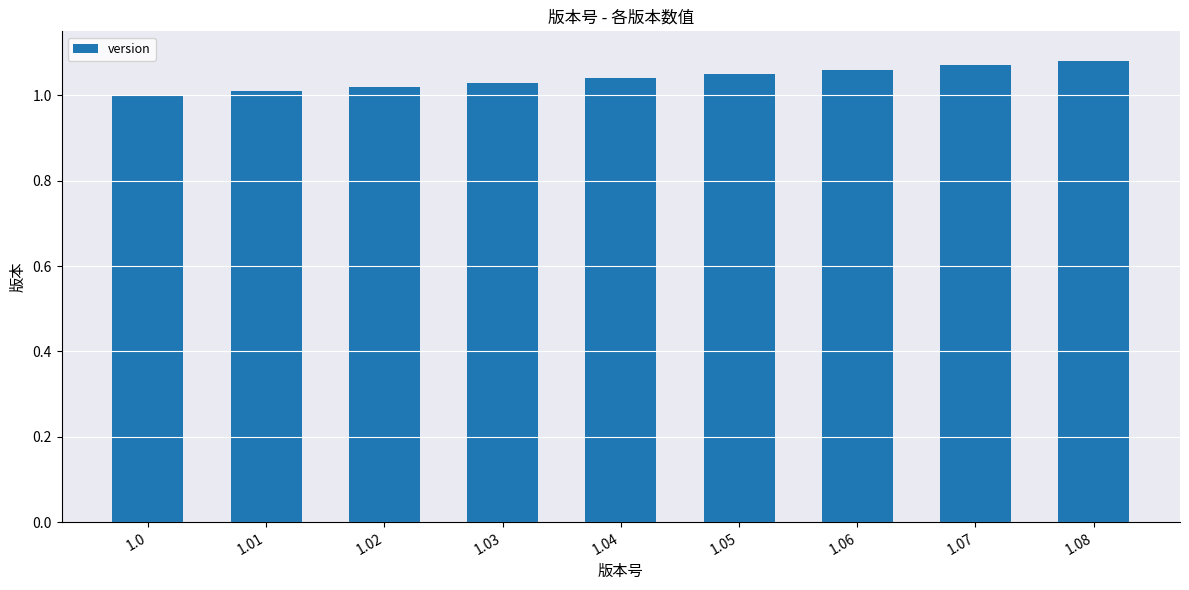

What is the sum of the values at 1.03 and 1.0?

2.0